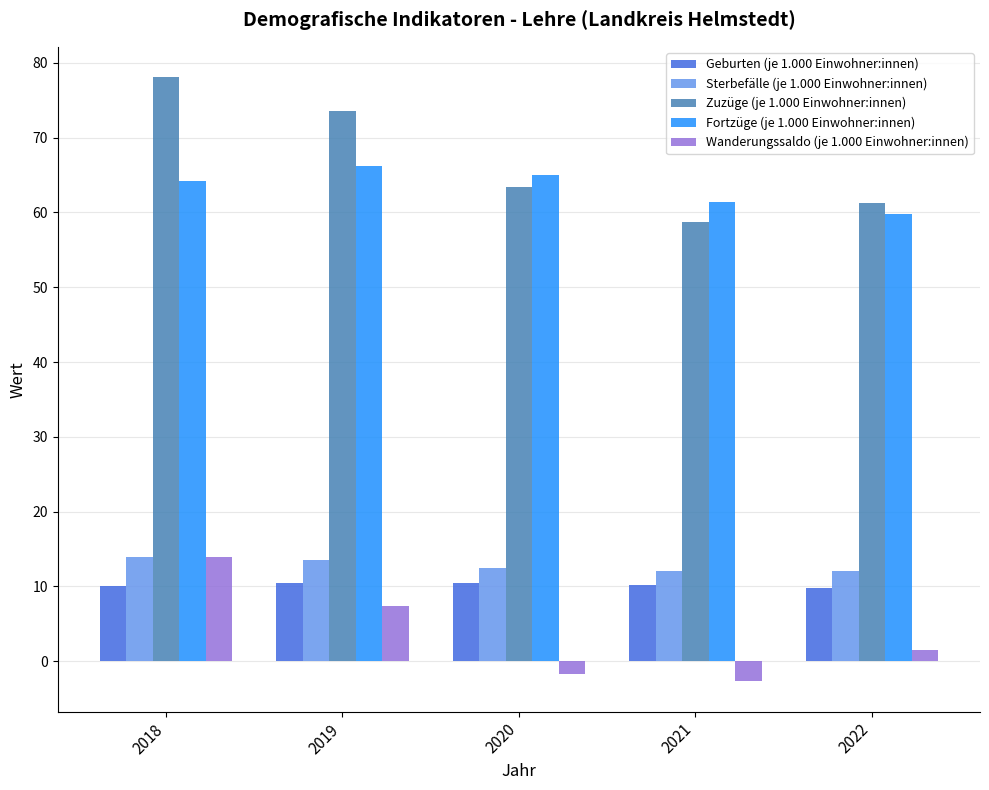

How many bars are there in each group?

5